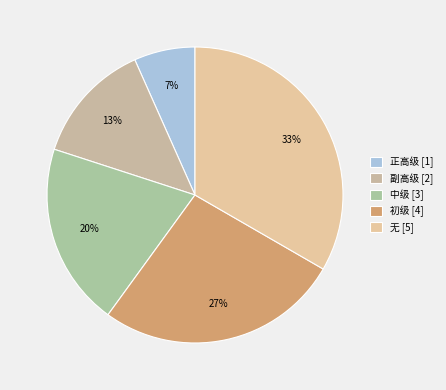

Which category has the biggest portion of the pie?

无